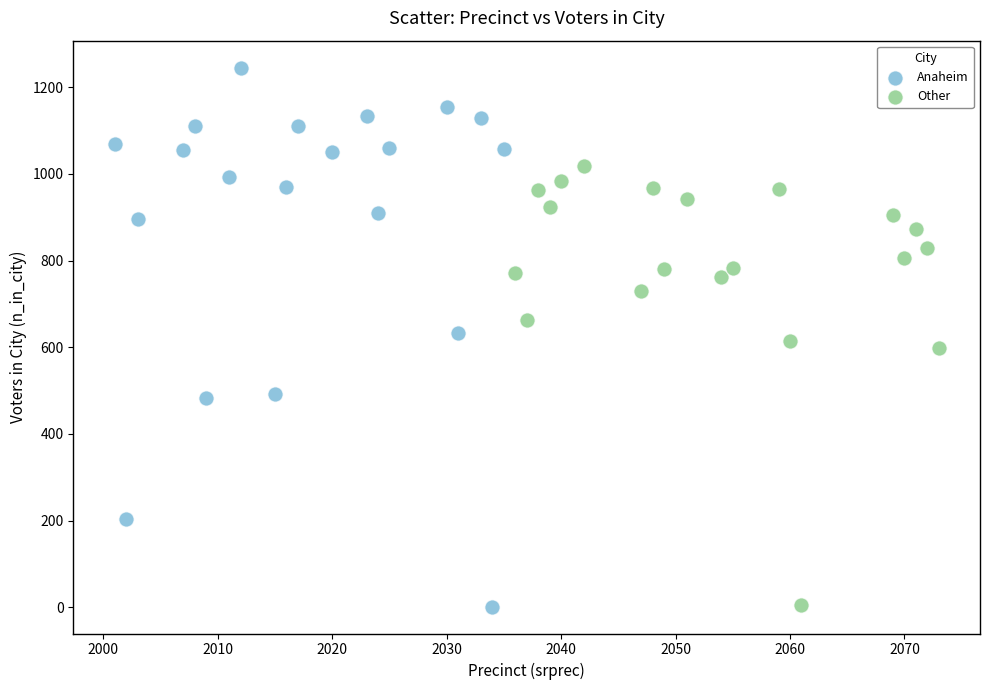

Which series has the widest spread of Y values?

Anaheim